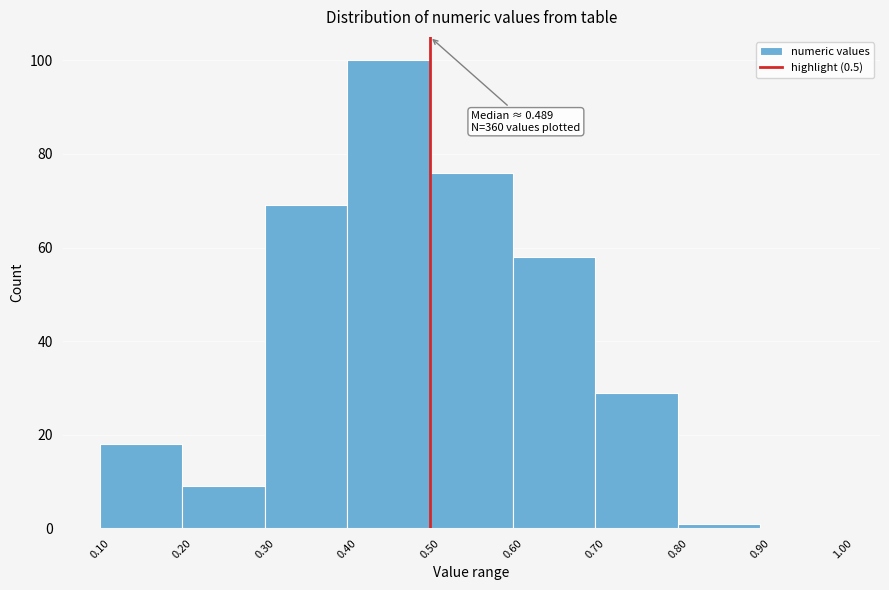

Which range on the x-axis has the tallest bar?

0.40 to 0.50